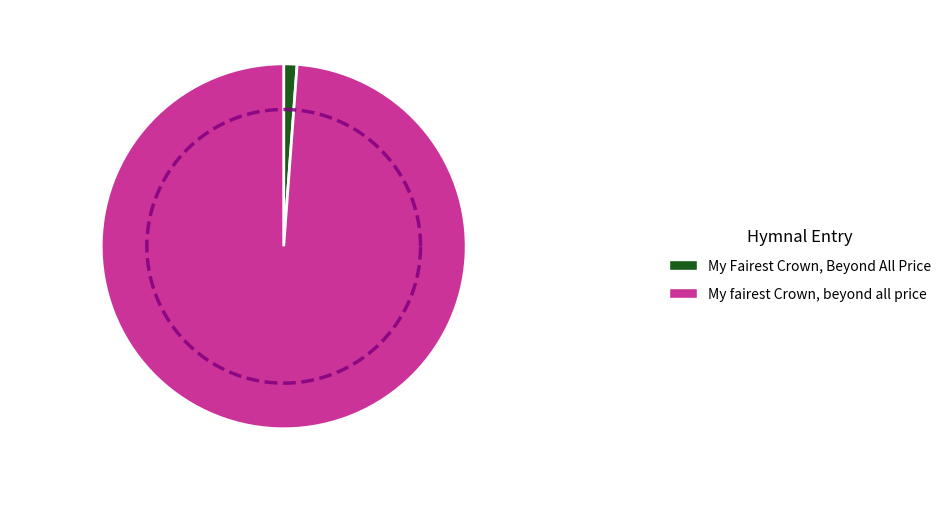

The My Fairest Crown, Beyond All Price slice represents 1% of the pie. True or false?

True